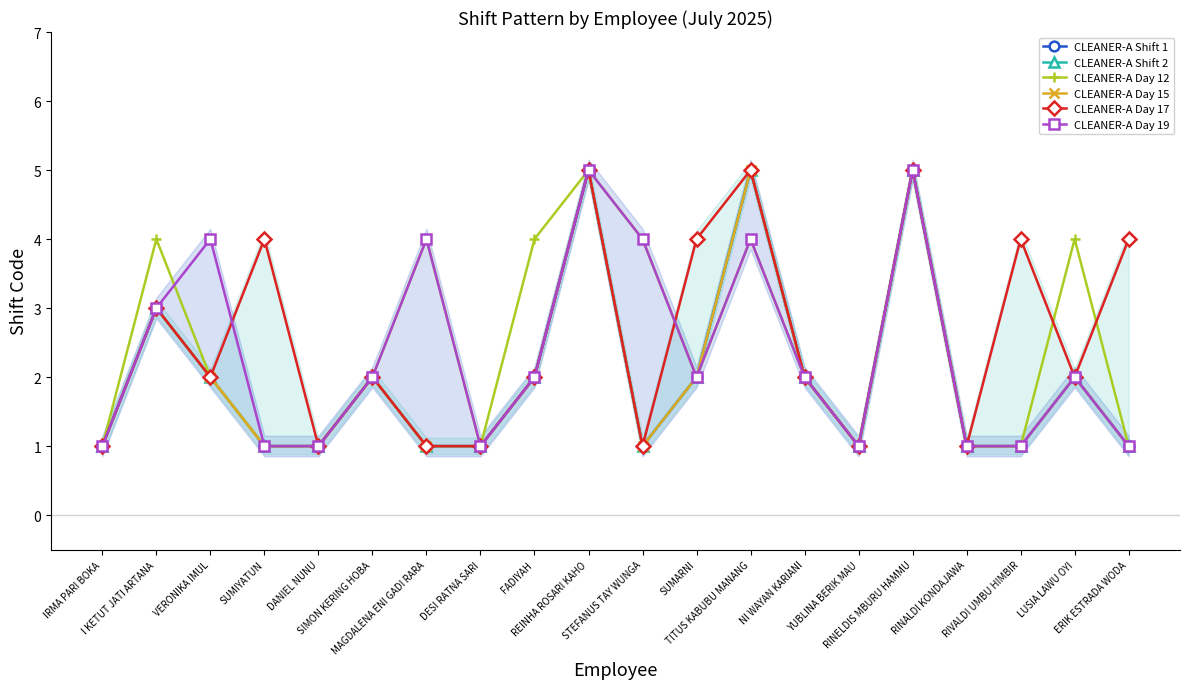

True or false: CLEANER-A Day 15 has more than 0 points higher than both neighbors.

True